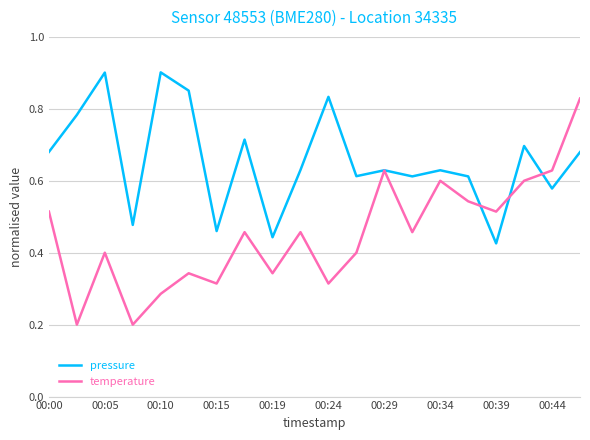

List the series in order of their overall mean, lowest first.

temperature, pressure